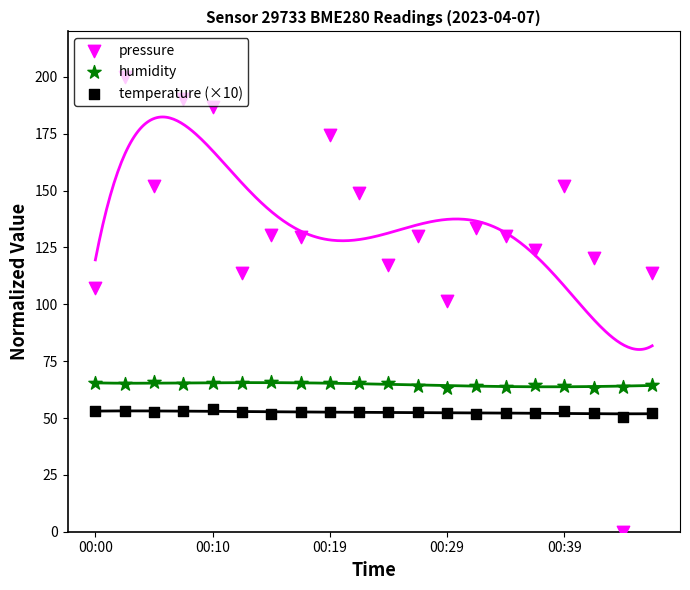

Which series has the widest spread of Y values?

pressure